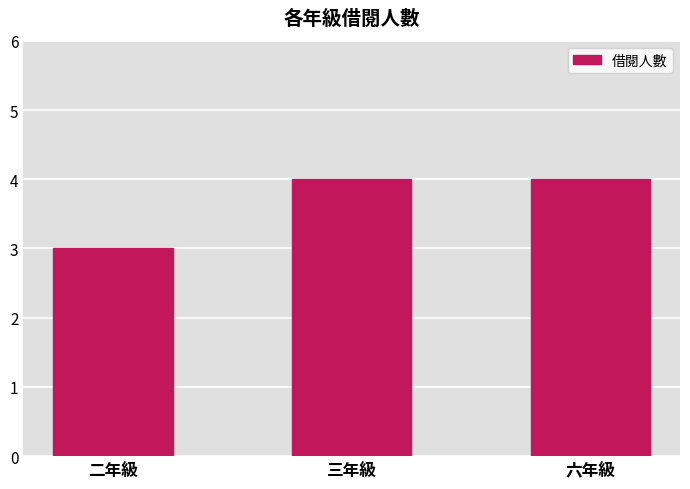

What is the label of the 1st bar from the left?

二年級